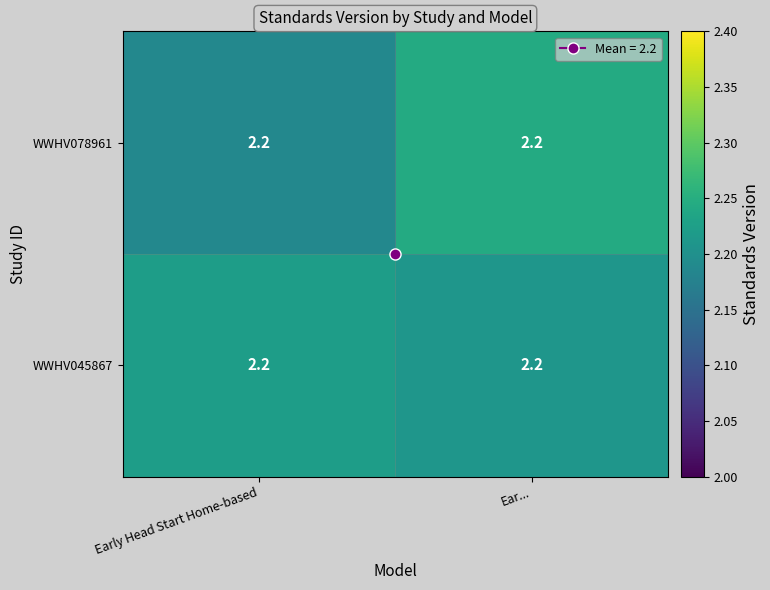

Which series changed the most between Early Head Start Home-based and Ear...?

WWHV078961